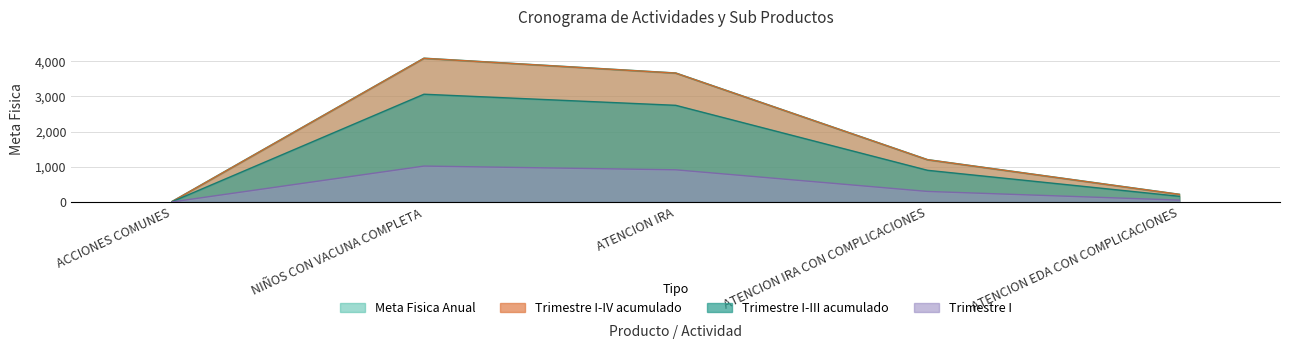

What value does the Meta Fisica Anual series have at ACCIONES COMUNES, to the nearest 10?

10